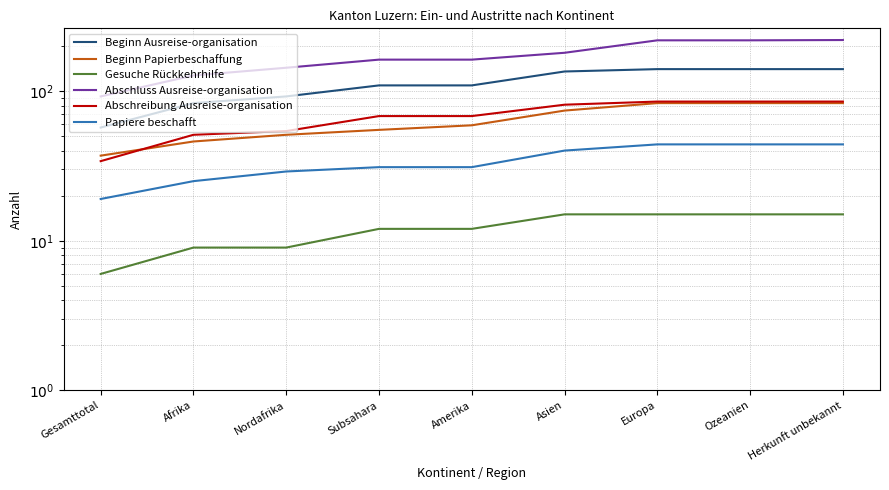

What is the value of the Gesuche Rückkehrhilfe point at the 1st from the left?

6